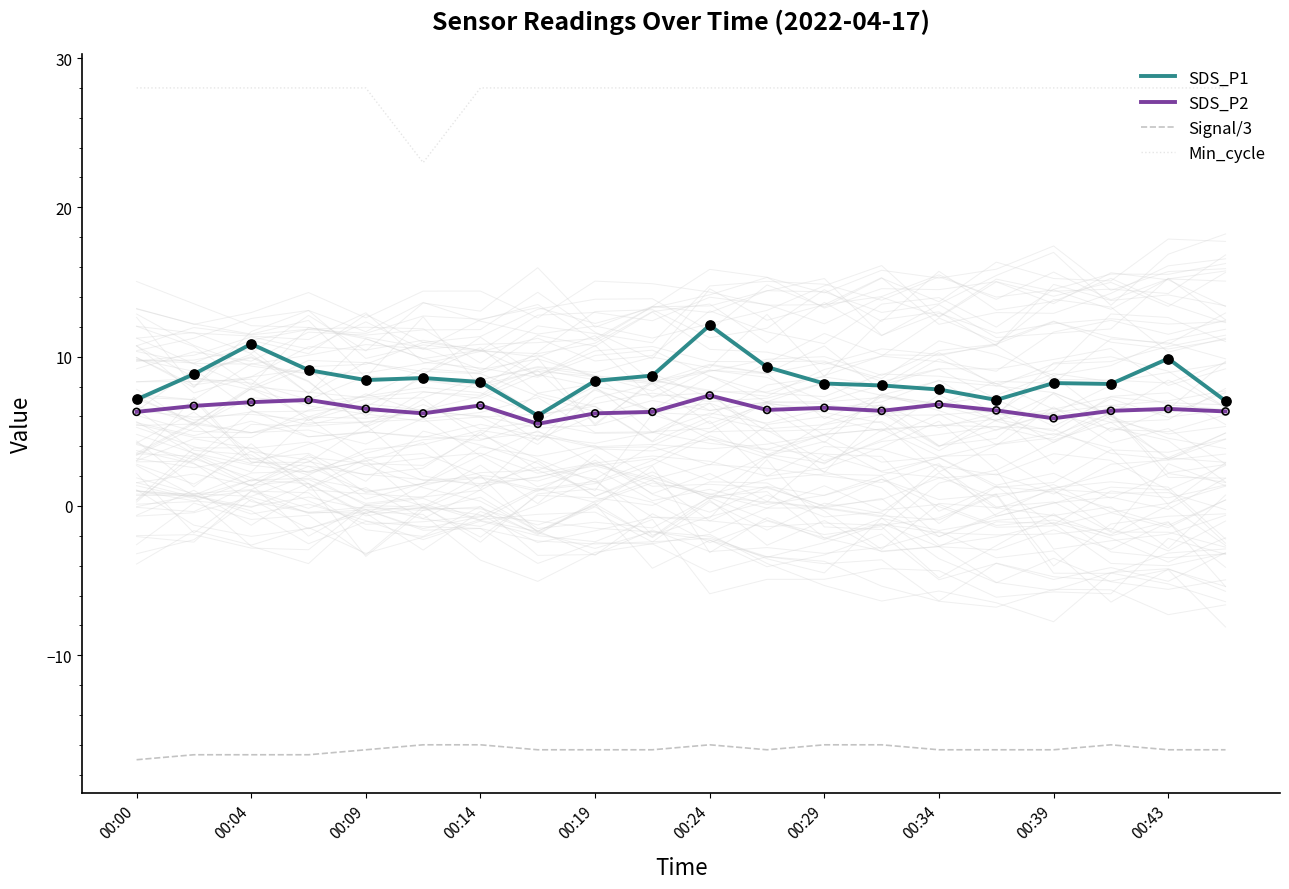

Which series reaches the maximum Y coordinate?

Min_cycle